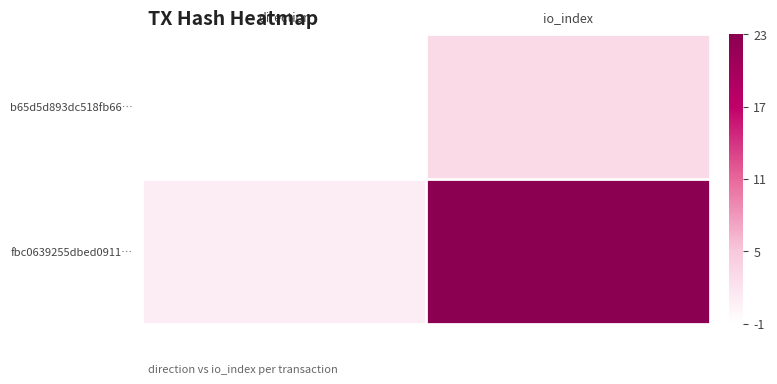

Reading left to right, what are all the values shown in this chart?

b65d5d893dc518fb66…: direction=0	io_index=4
fbc0639255dbed0911…: direction=2	io_index=24